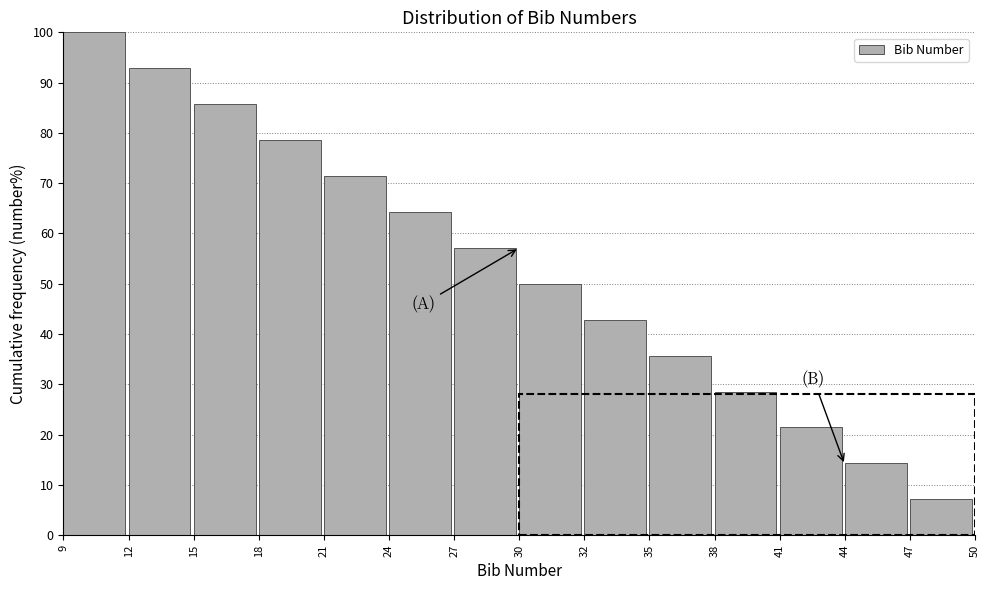

Reading left to right, transcribe all the data shown in this chart.

100.0	92.9	85.7	78.6	71.4	64.3	57.1	50.0	42.9	35.7	28.6	21.4	14.3	7.1